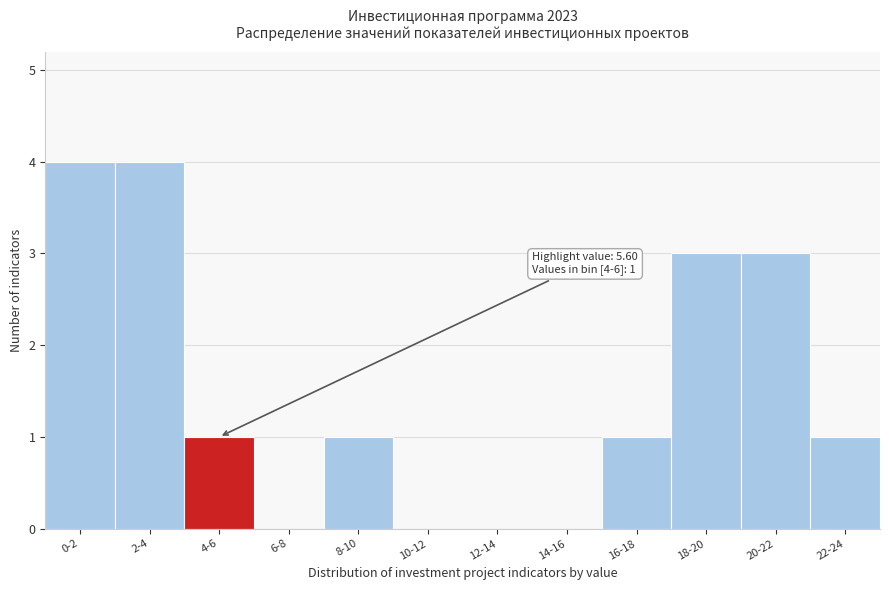

Reading right to left, list all the values displayed in this chart.

22-24=1	20-22=3	18-20=3	16-18=1	14-16=0	12-14=0	10-12=0	8-10=1	6-8=0	4-6=1	2-4=4	0-2=4